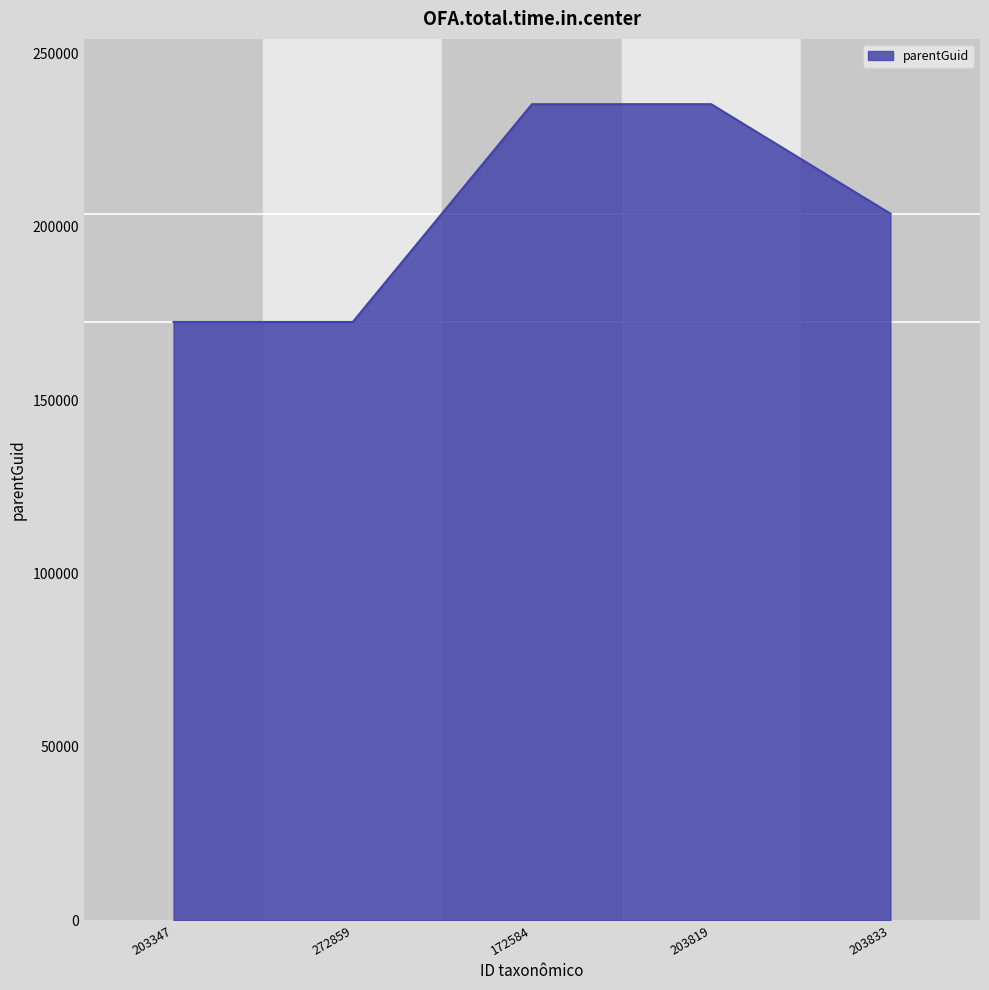

What is the maximum value shown in the chart?

235403